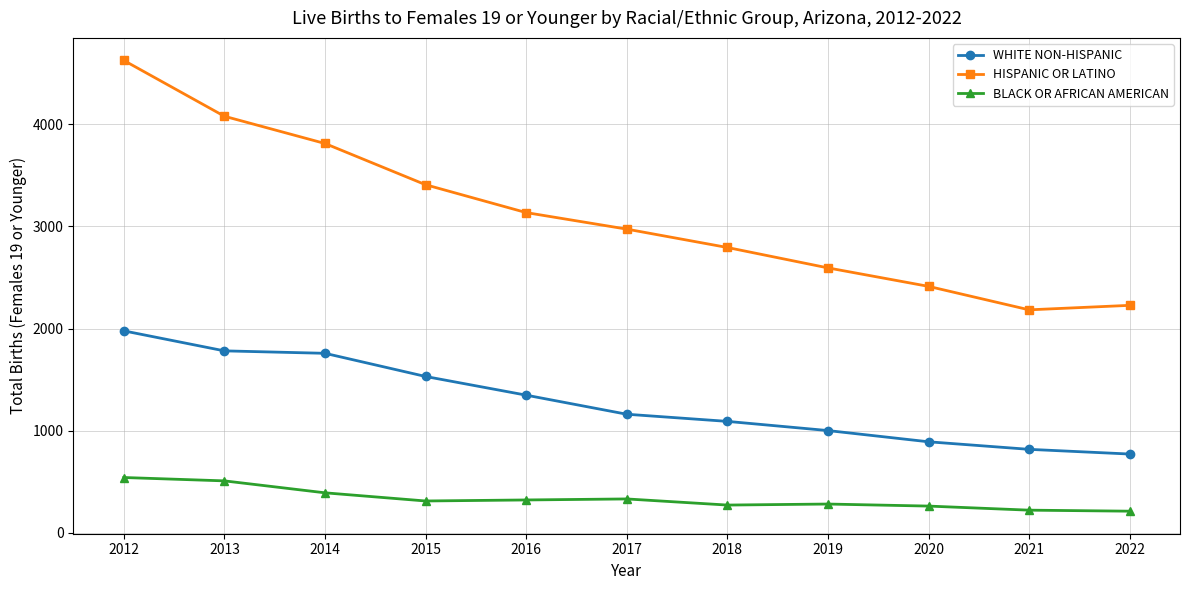

How many categories are shown in the chart?

11